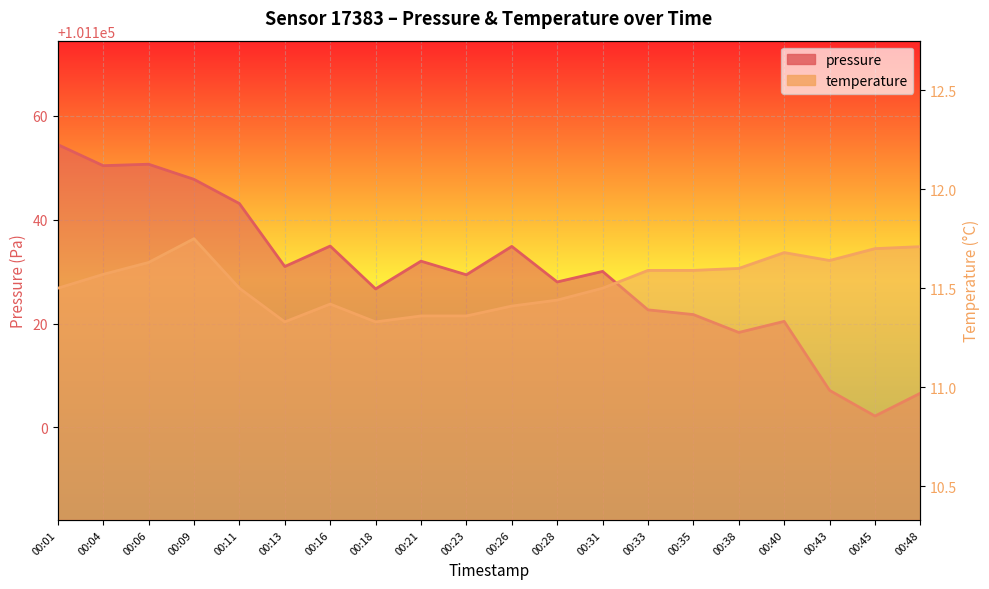

Is it true that temperature equals 20.4 at 00:35?

False